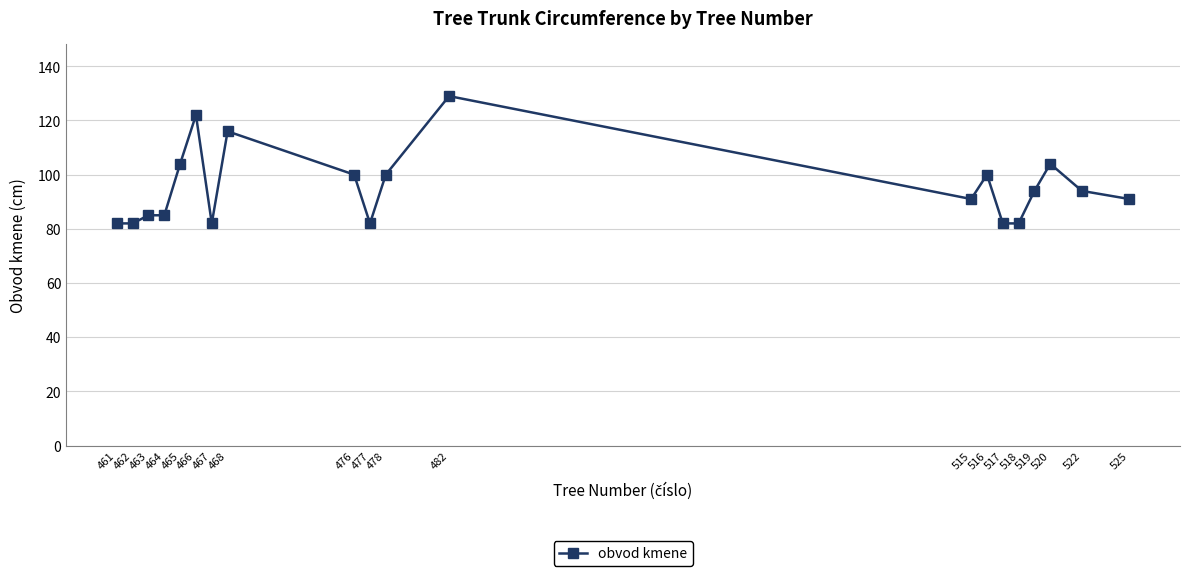

What is the greatest value displayed?

129